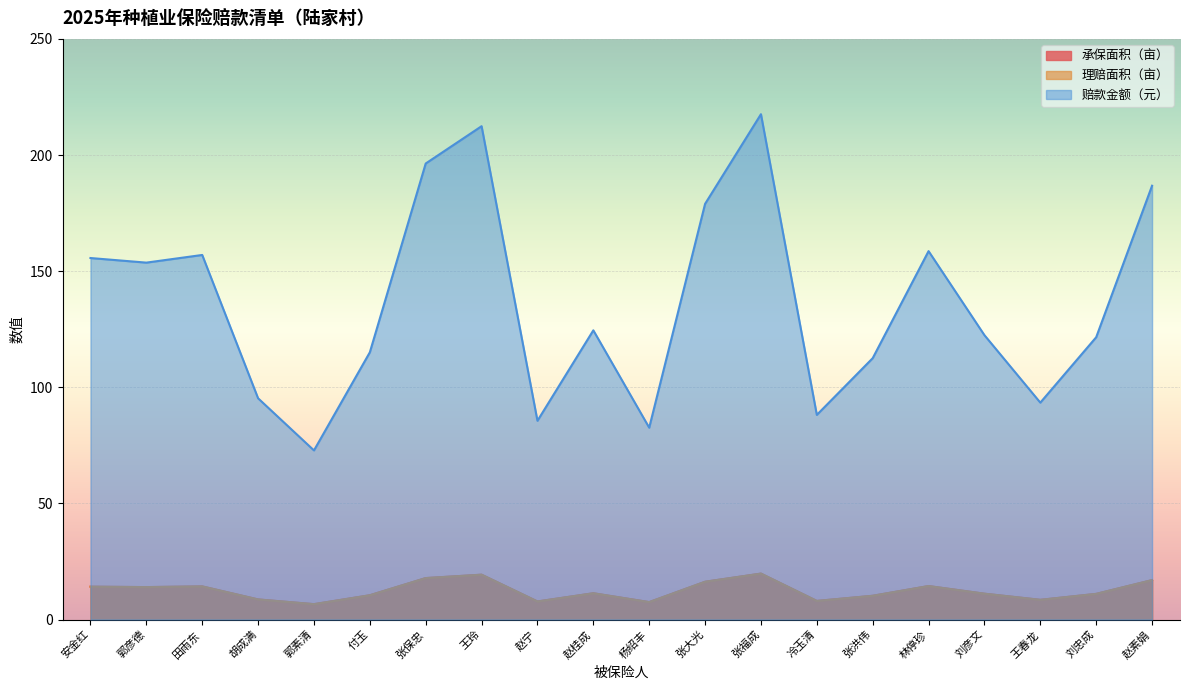

What is the sum of all 理赔面积（亩） values?

248.3